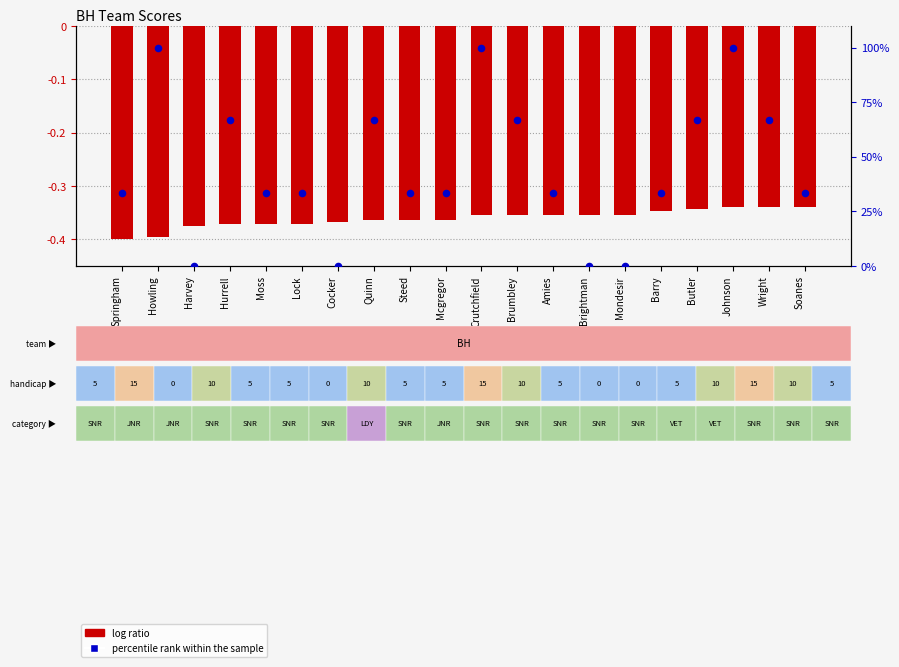

Which series has the widest spread of Y values?

percentile rank within the sample